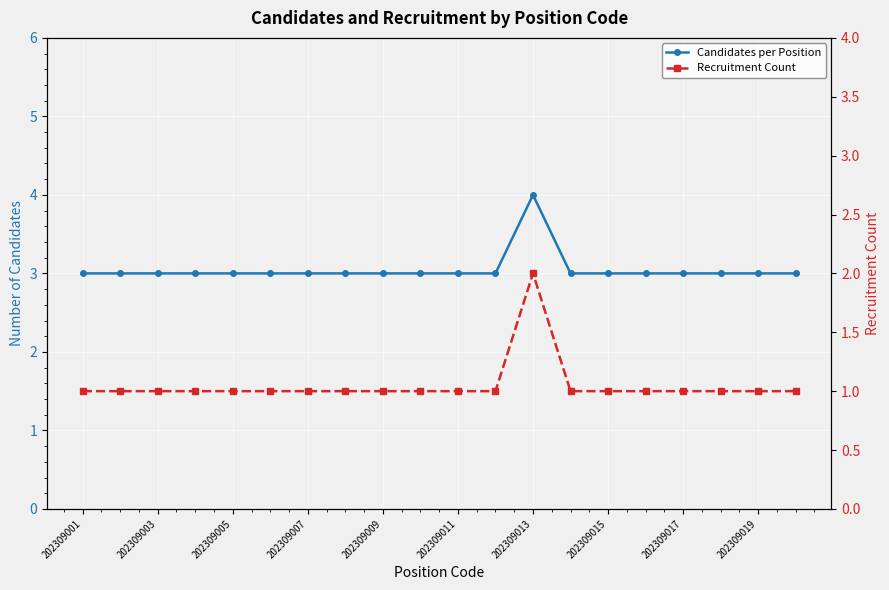

Between 19 and 17, which is larger?

19